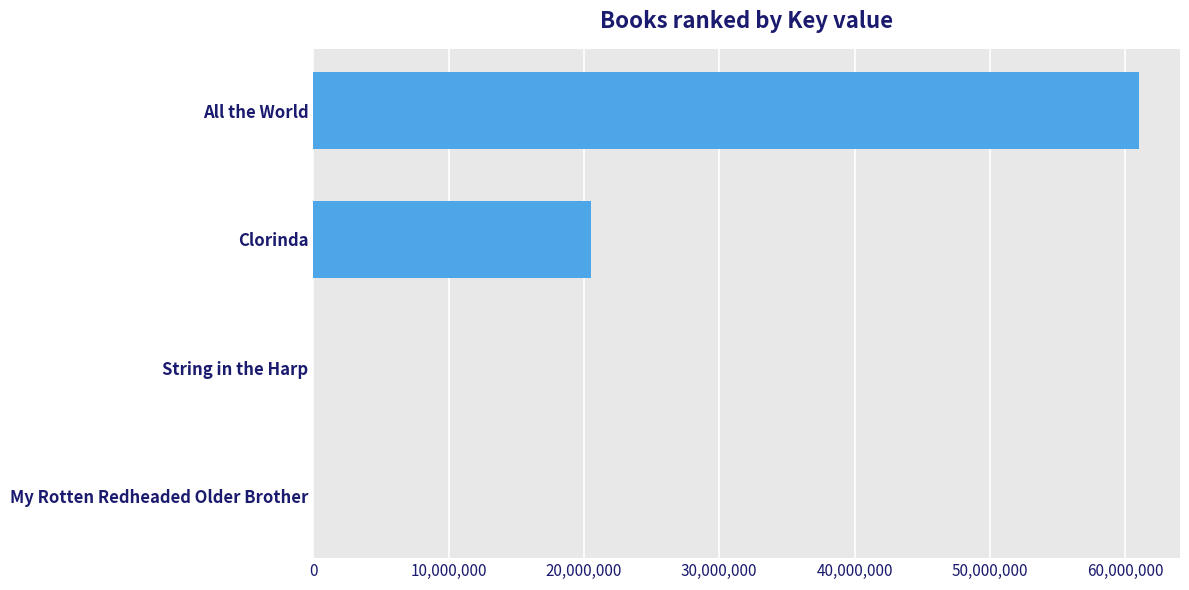

At which label is the value closest to 30501901?

Clorinda